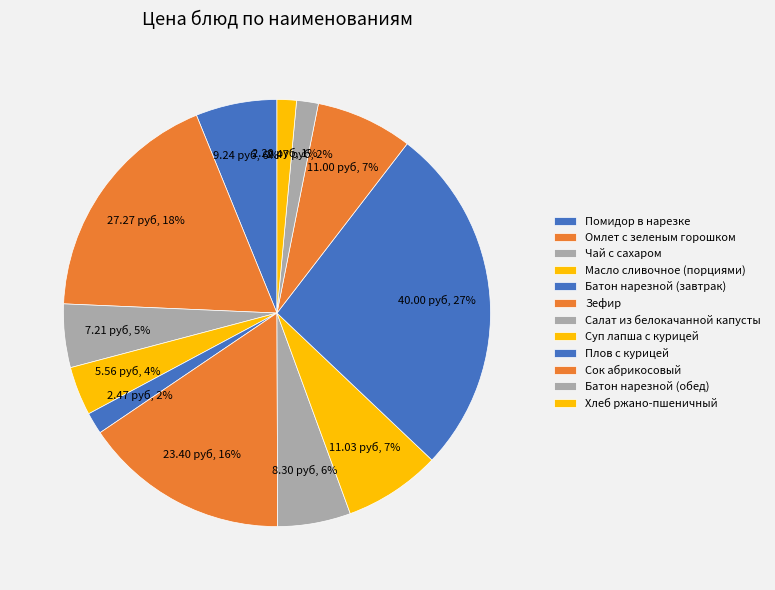

What portion of the pie excludes Сок абрикосовый?

92.7%